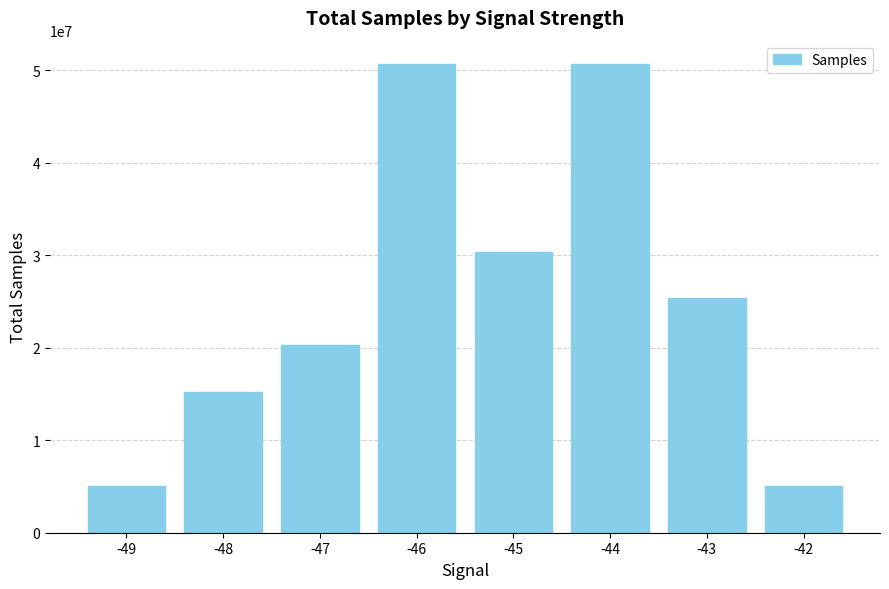

What is the minimum value shown in the chart?

5059682